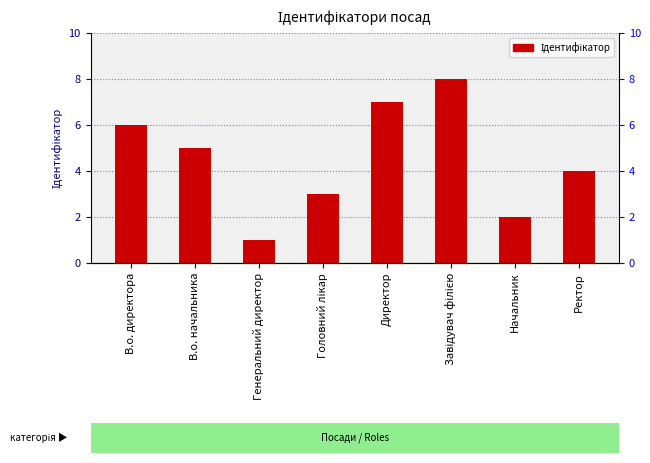

List the labels in order of value, smallest first.

Генеральний директор, Начальник, Головний лікар, Ректор, В.о. начальника, В.о. директора, Директор, Завідувач філією